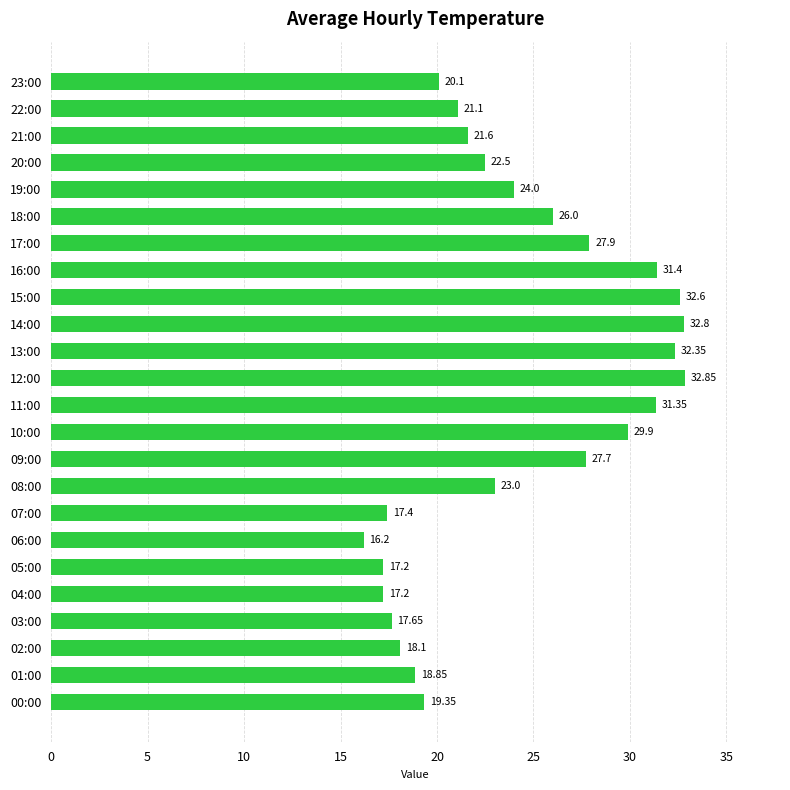

What is the ratio of the value at 07:00 to the value at 16:00?

0.6